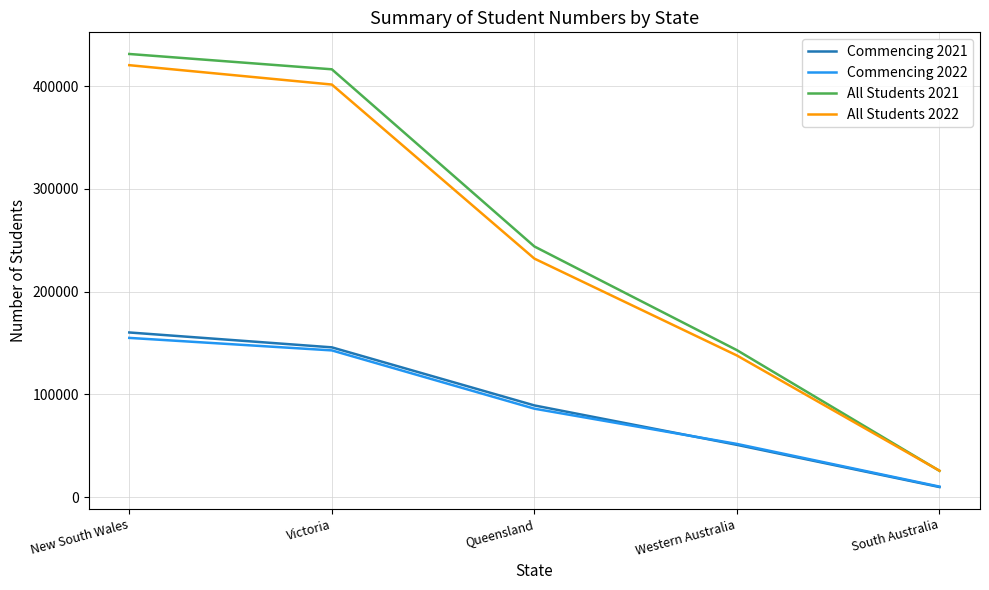

True or false: Commencing 2022 has a value of 79748 at Western Australia.

False